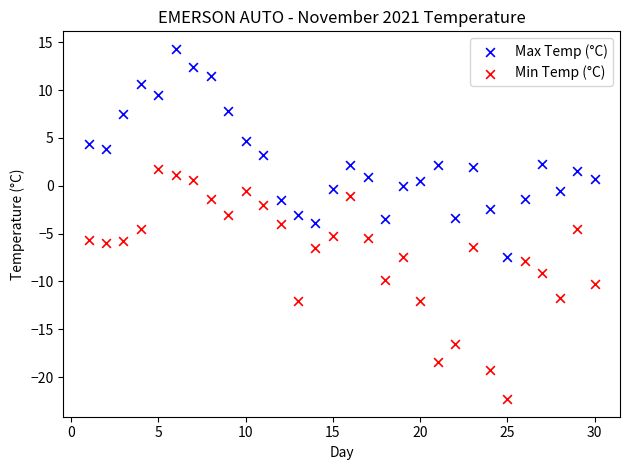

Which series reaches the maximum Y coordinate?

Max Temp (°C)